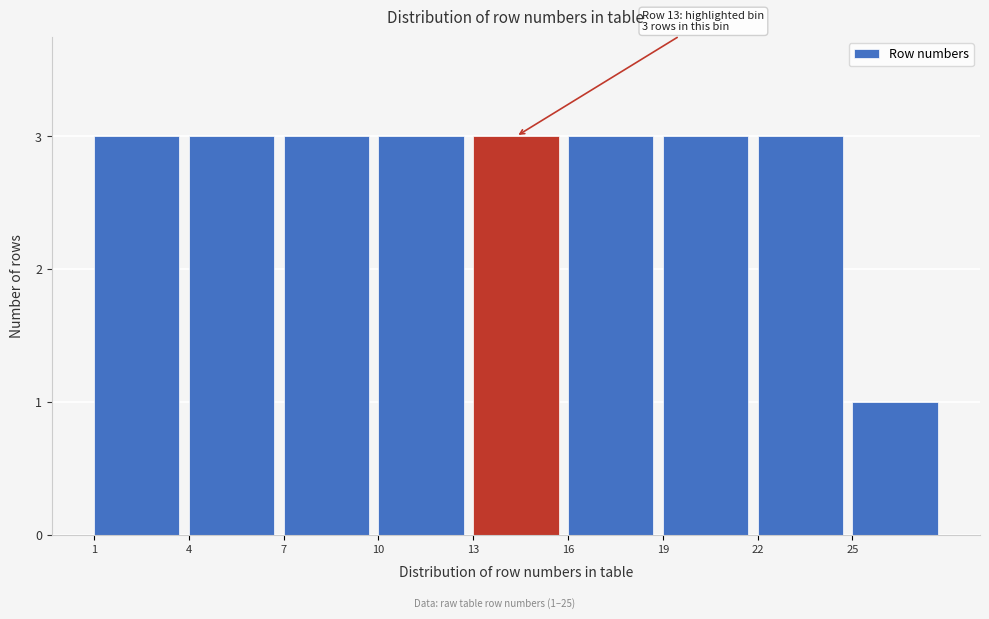

Reading right to left, transcribe all the data shown in this chart.

1	3	3	3	3	3	3	3	3